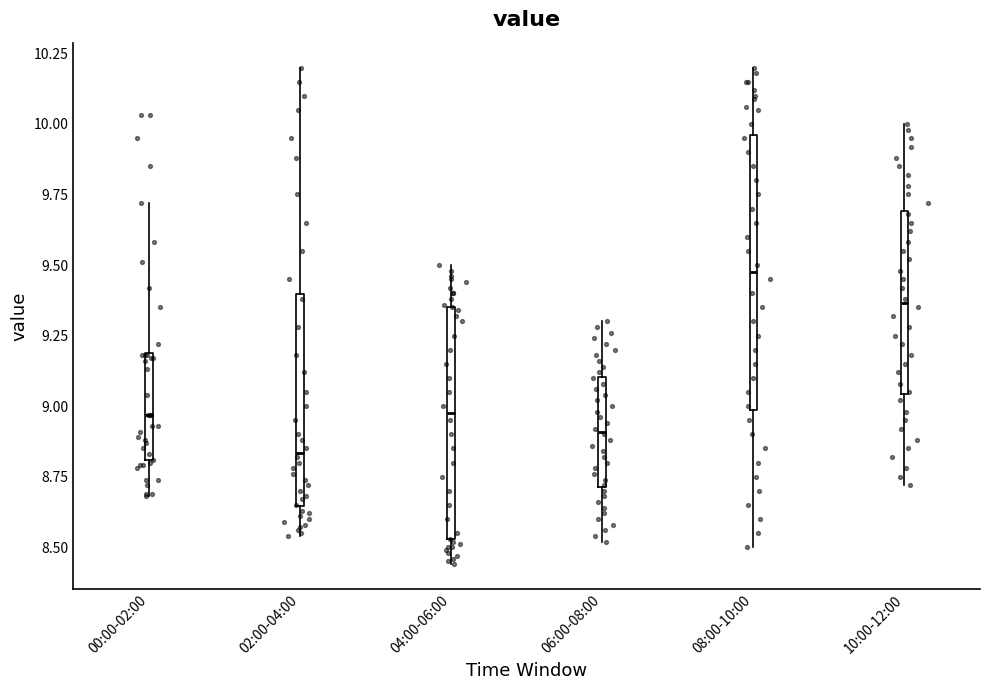

Where does the lower whisker of the box for 02:00-04:00 end on the y-axis? The values are not printed on the chart, so give them approximately, as read against the axis.

8.55